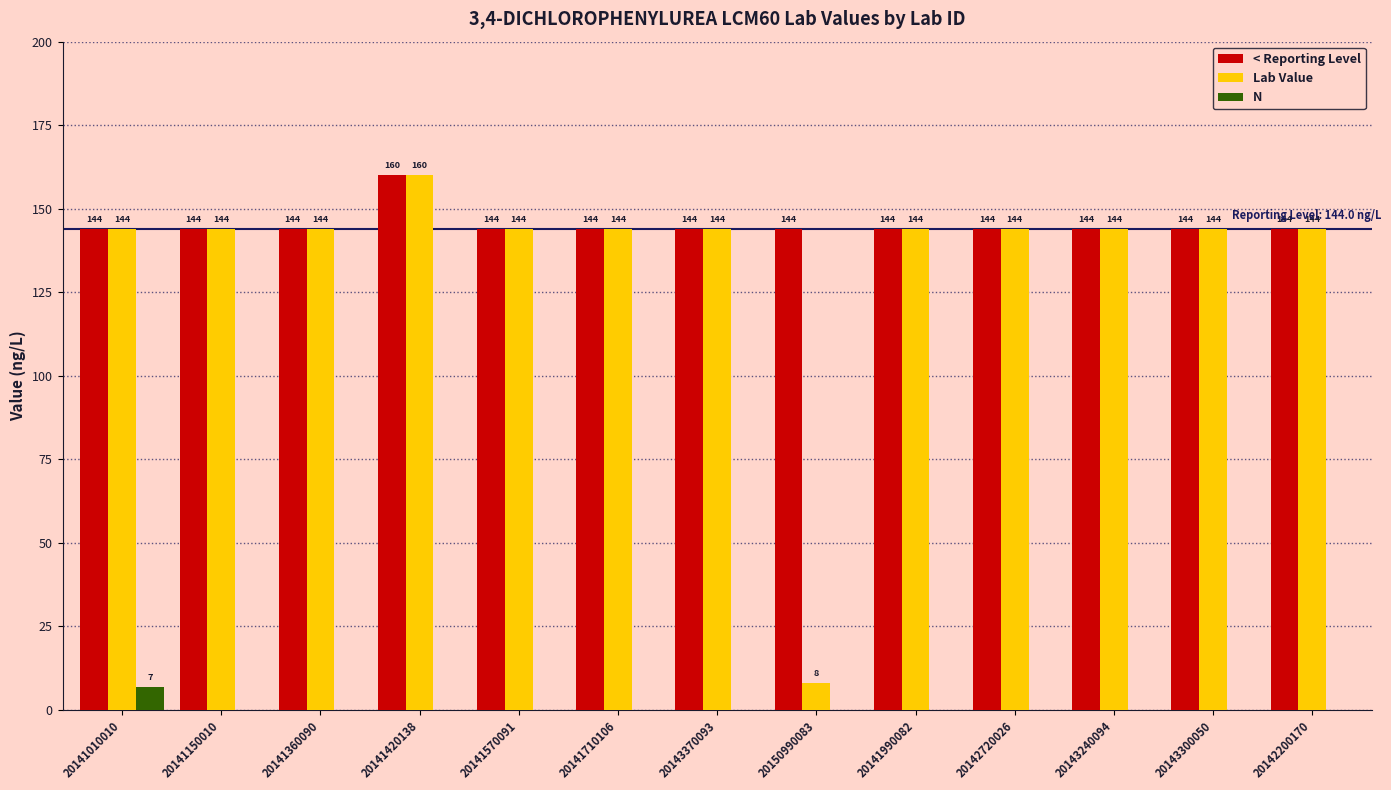

What is the greatest value displayed?

160.0